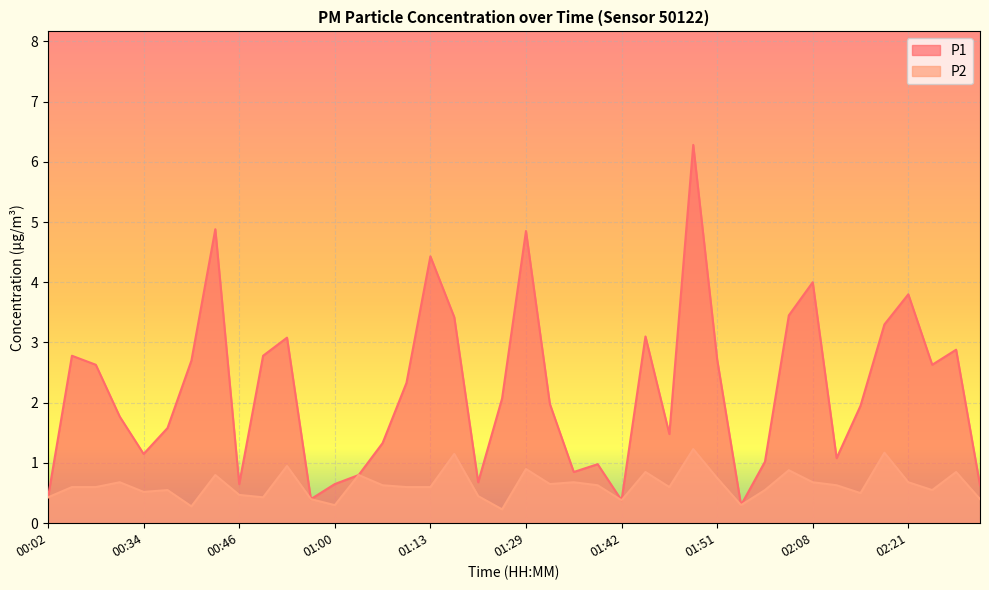

What is the label of the 36th point from the left?

02:16